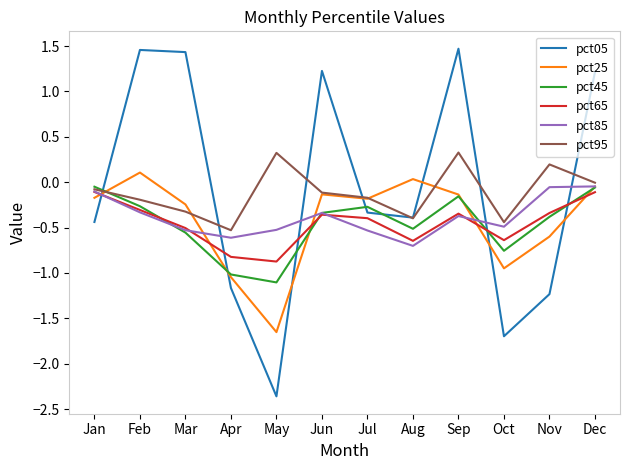

What is the lowest value of the pct95 series?

-0.5